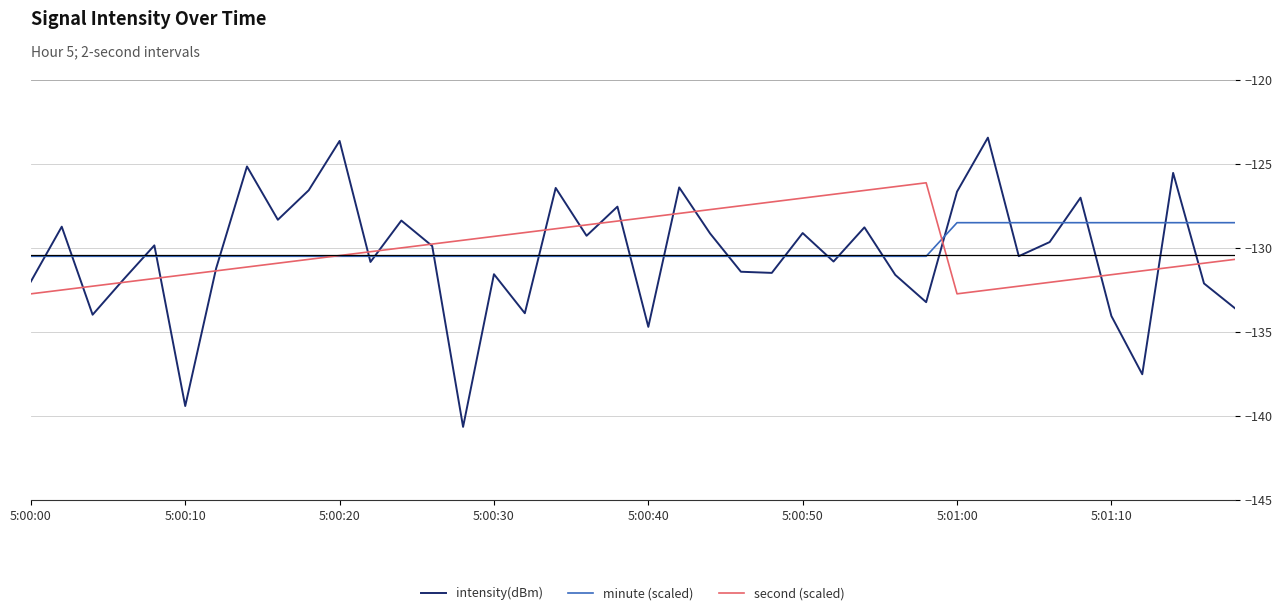

Which series has the largest range (max minus min)?

intensity(dBm)